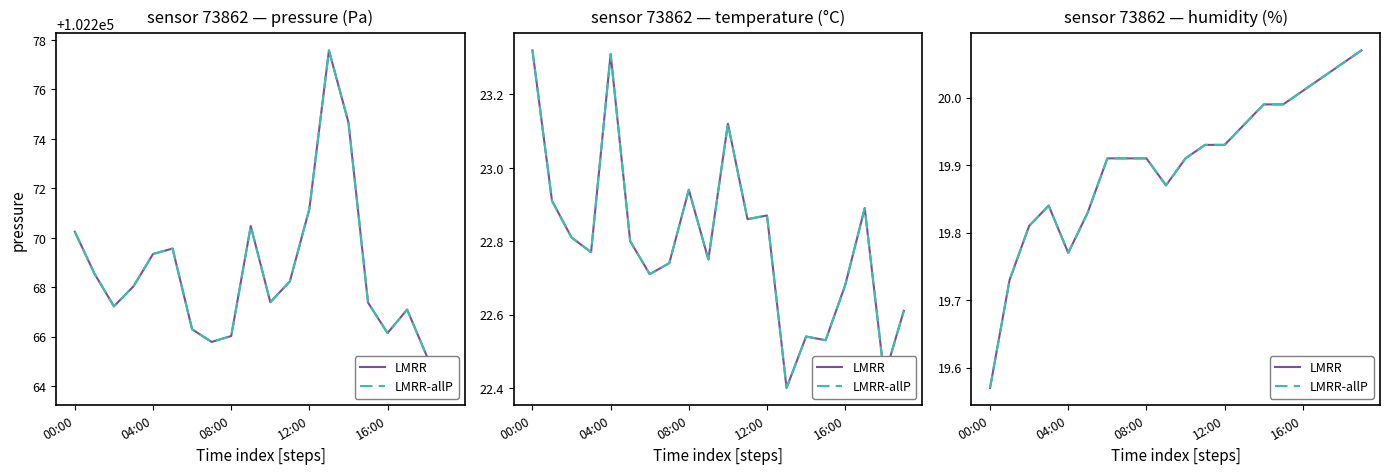

True or false: LMRR and LMRR-allP cross at least once.

False